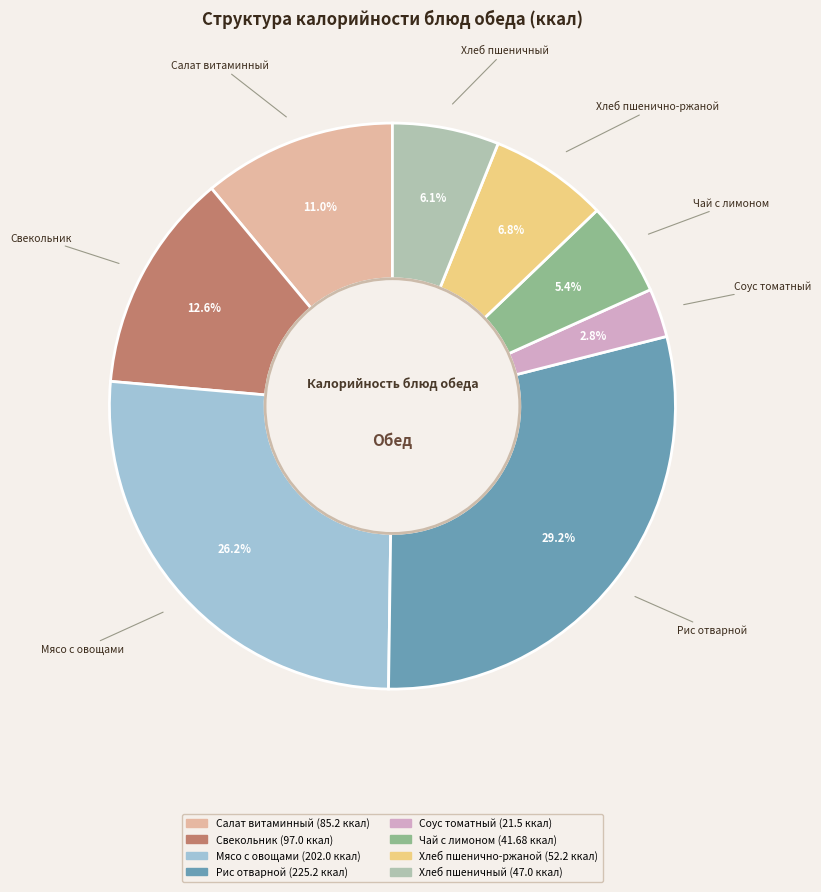

How many slices are in this pie chart?

8